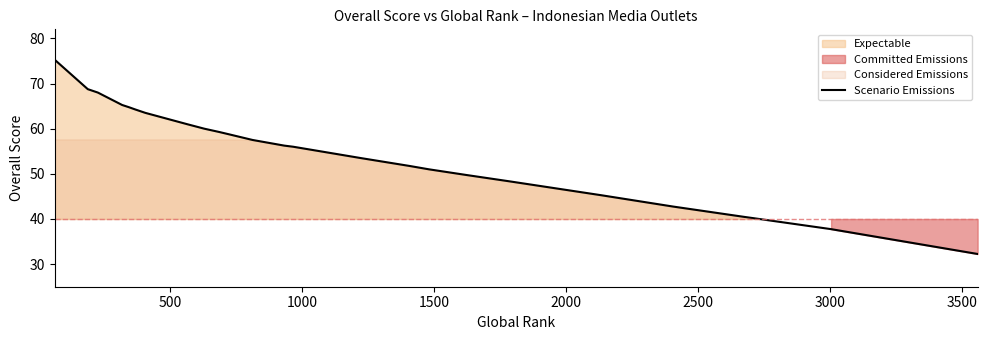

What is the difference between the maximum and second lowest values?

37.5